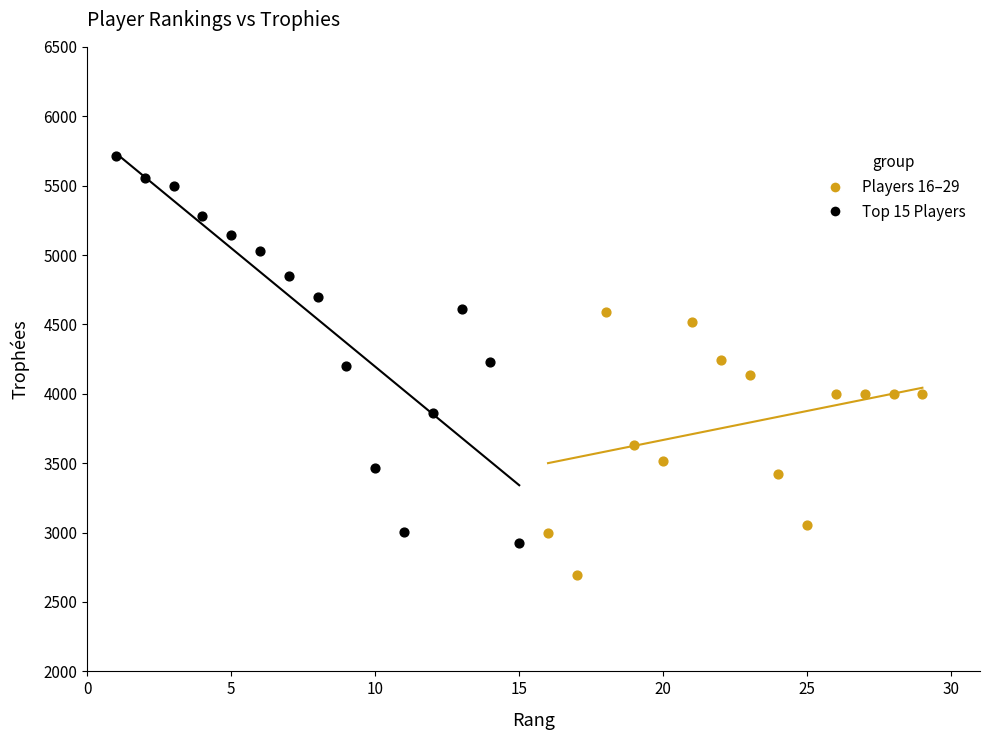

Which series reaches the maximum Y coordinate?

Top 15 Players